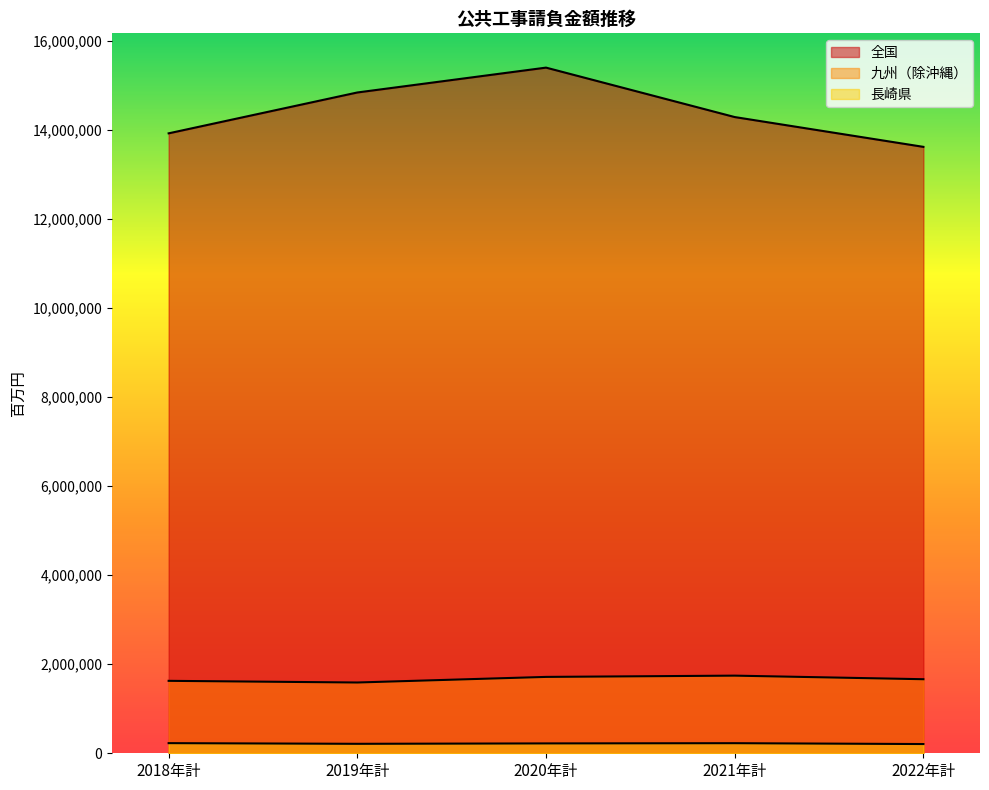

True or false: 長崎県 and 九州（除沖縄） intersect in this chart.

False